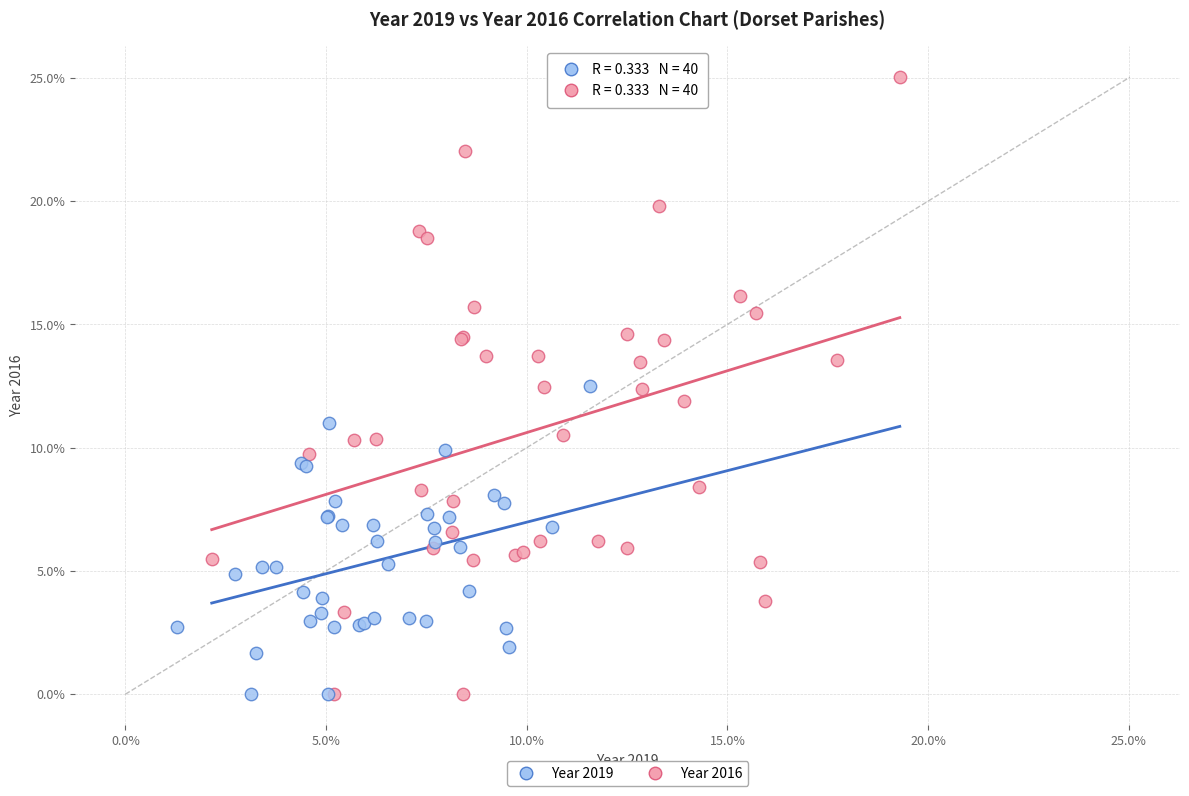

Which series contains the highest Y value?

Year 2016